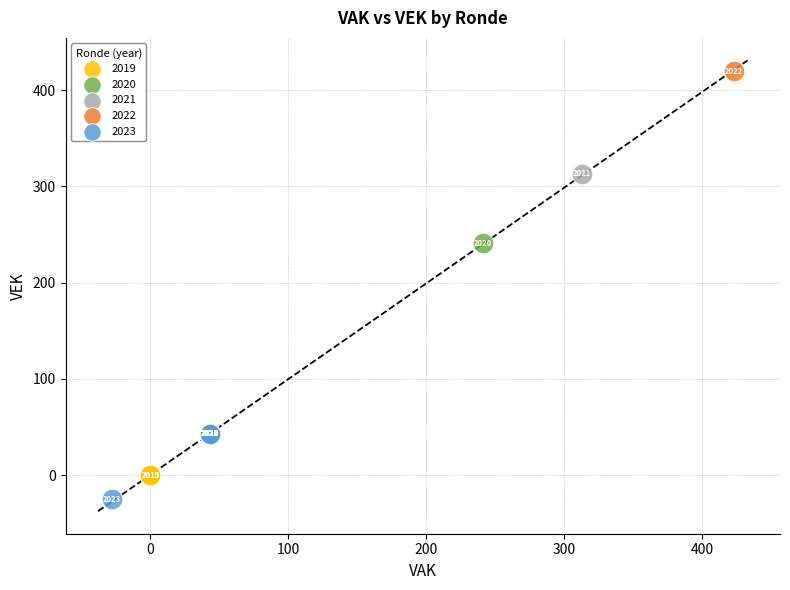

Which series contains the lowest Y value?

2023